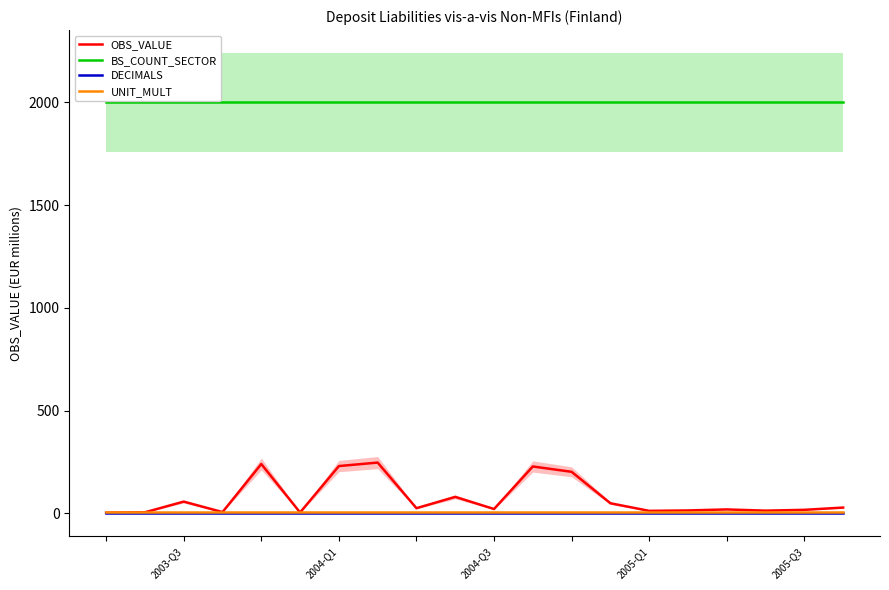

True or false: BS_COUNT_SECTOR and DECIMALS intersect in this chart.

False